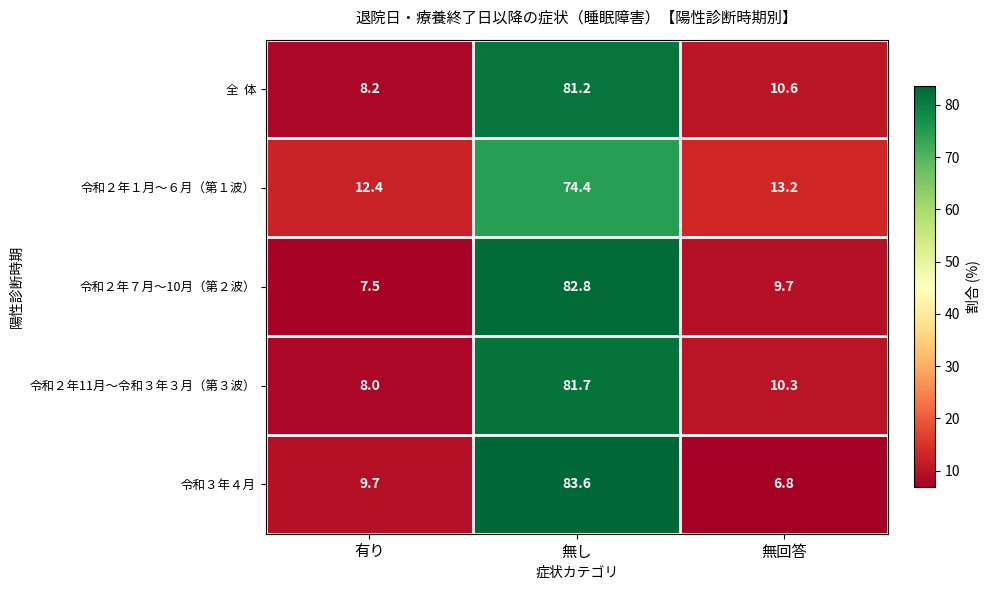

What is the highest value of the 令和２年11月～令和３年３月（第３波） series?

81.7